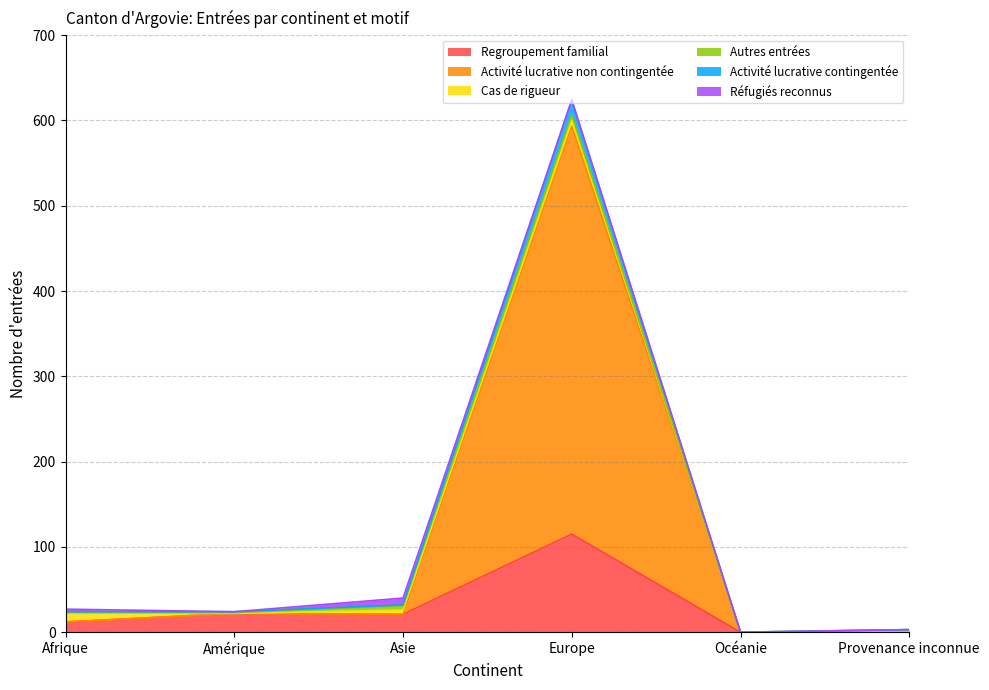

What is the maximum value for Regroupement familial?

115